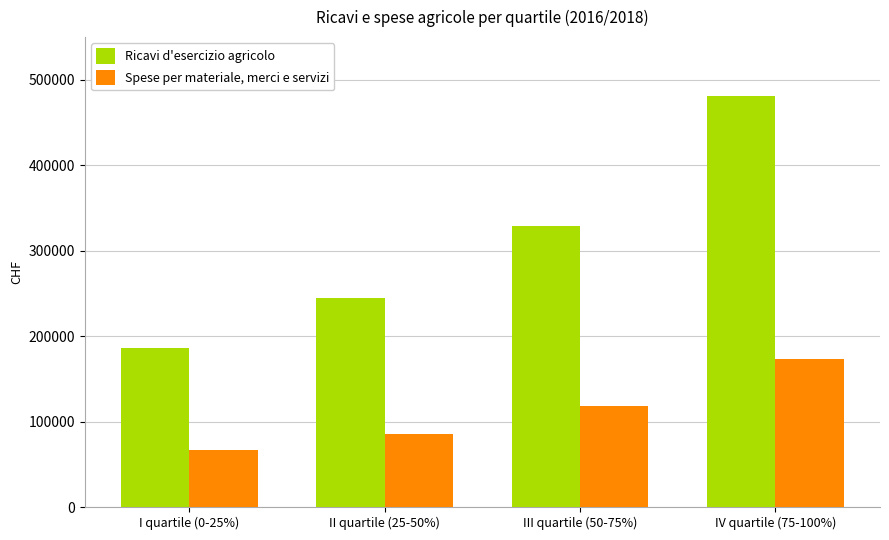

What is the label of the 4th bar from the right?

I quartile (0-25%)